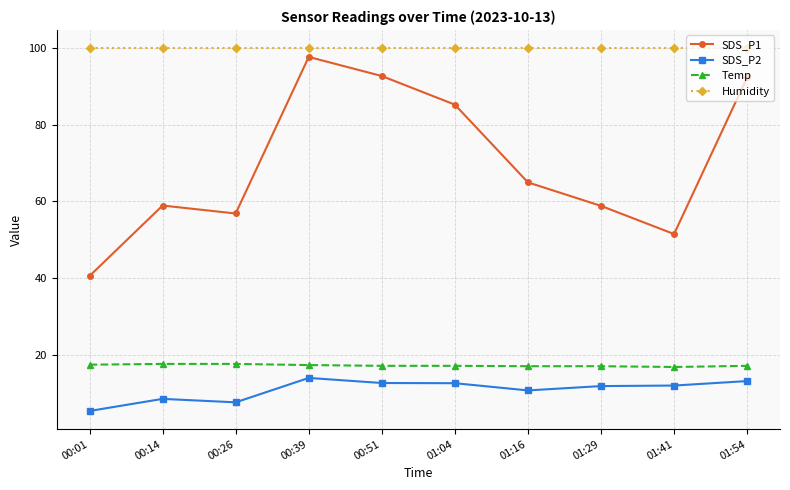

At how many categories does at least one series exceed 43?

10